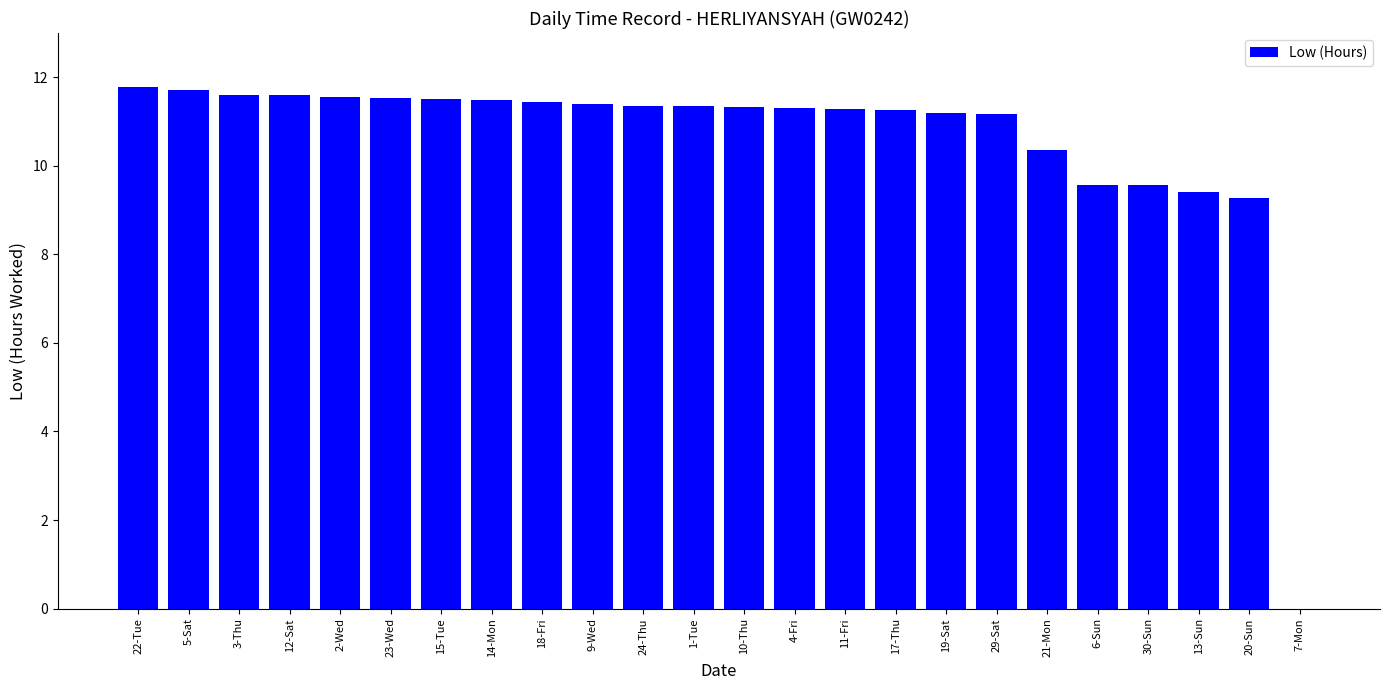

True or false: the data shows 0.0 at 7-Mon.

True